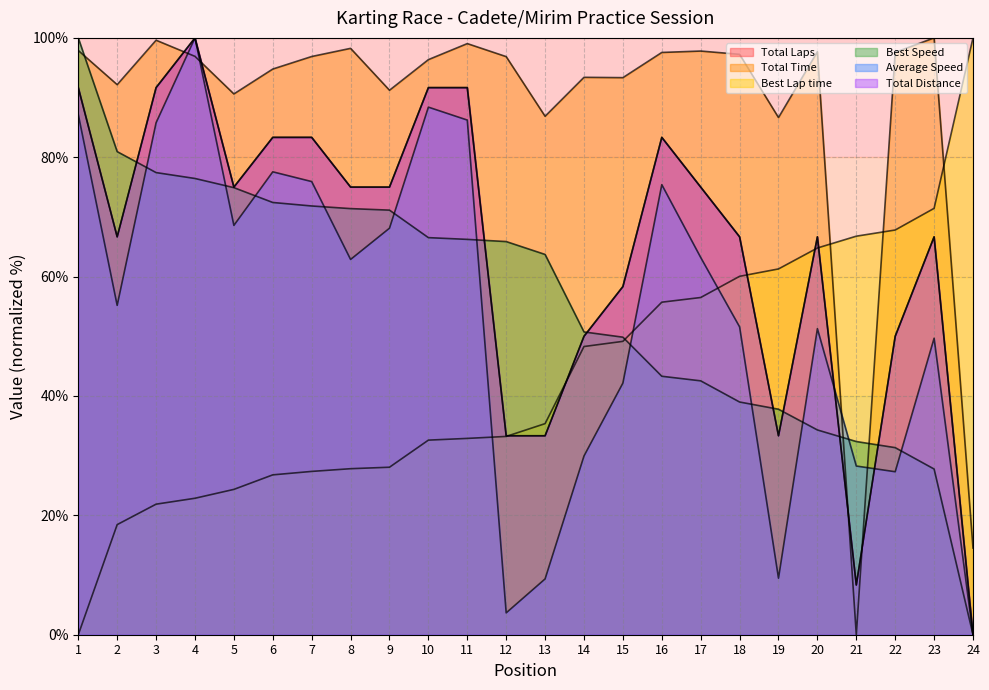

What is the maximum value for Best Speed?

100.0